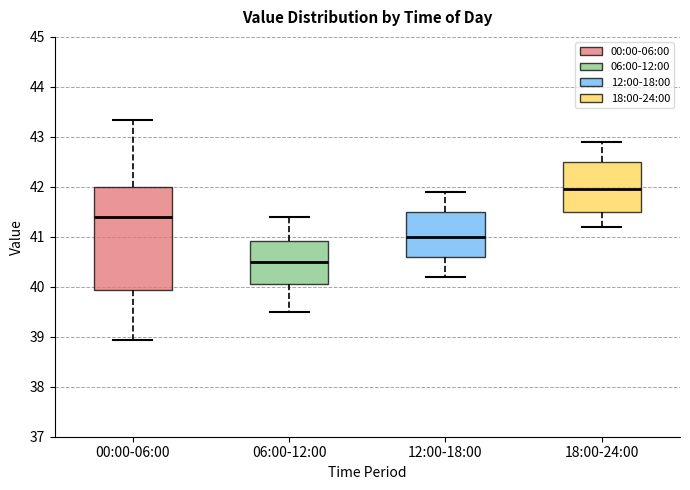

Which box is the tallest, from its lower edge to its upper edge?

00:00-06:00